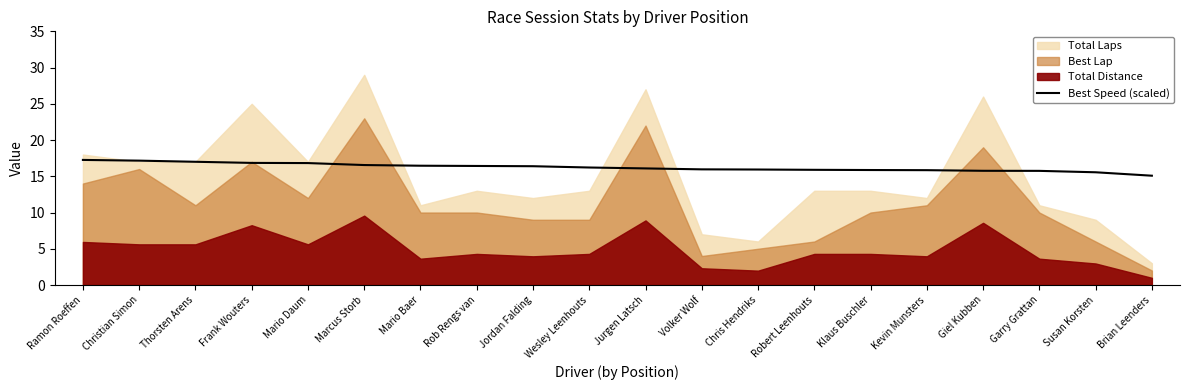

Count the number of values greater than 16.

11